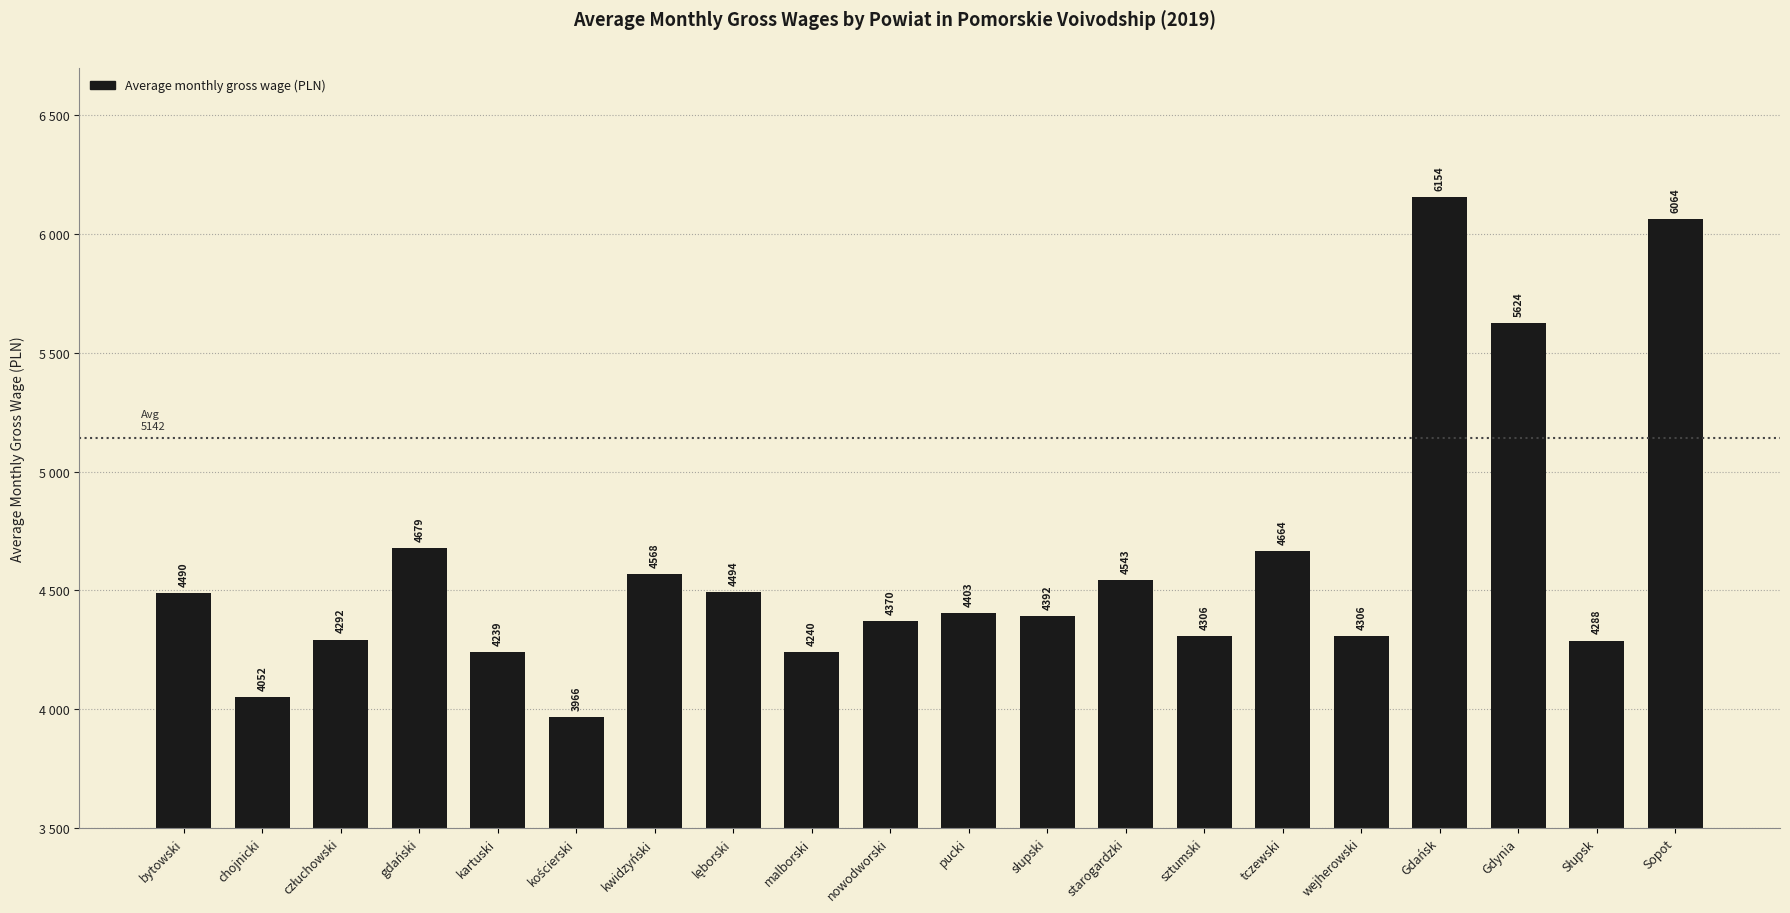

Where is the data nearest to the value 5060?

gdański